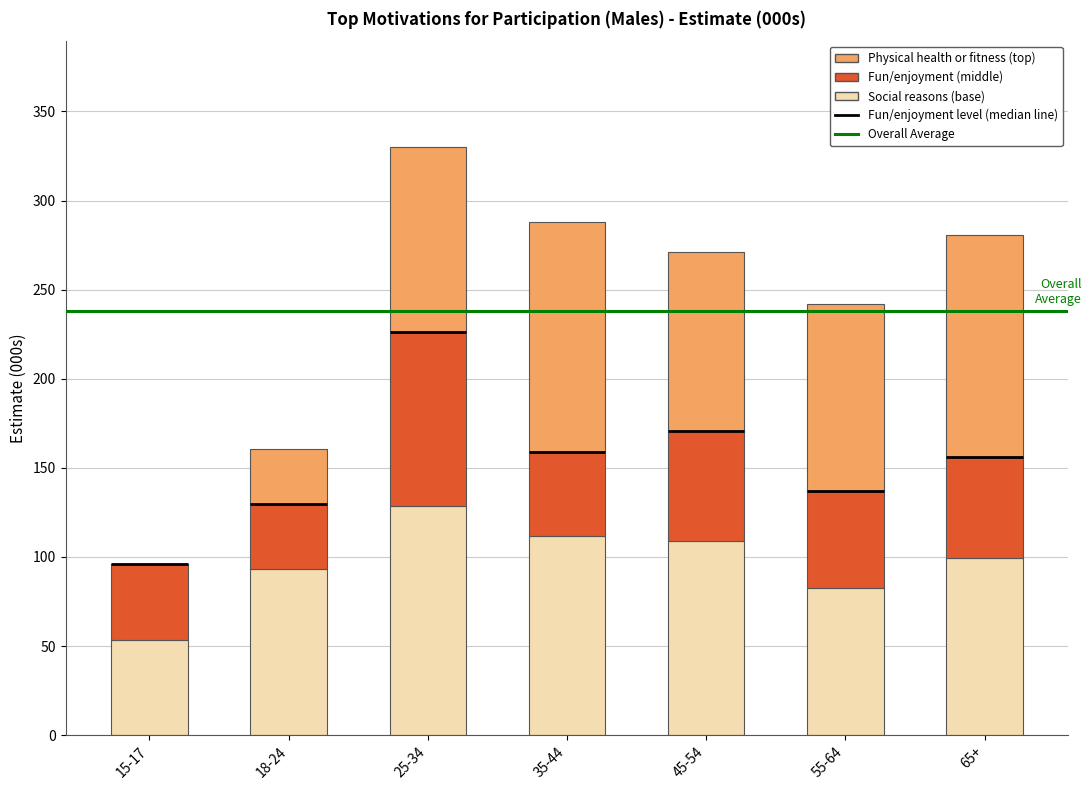

Reading left to right, list the values for the Social reasons (base) series.

15-17=53.6	18-24=93.4	25-34=128.5	35-44=111.8	45-54=109.2	55-64=82.5	65+=99.4